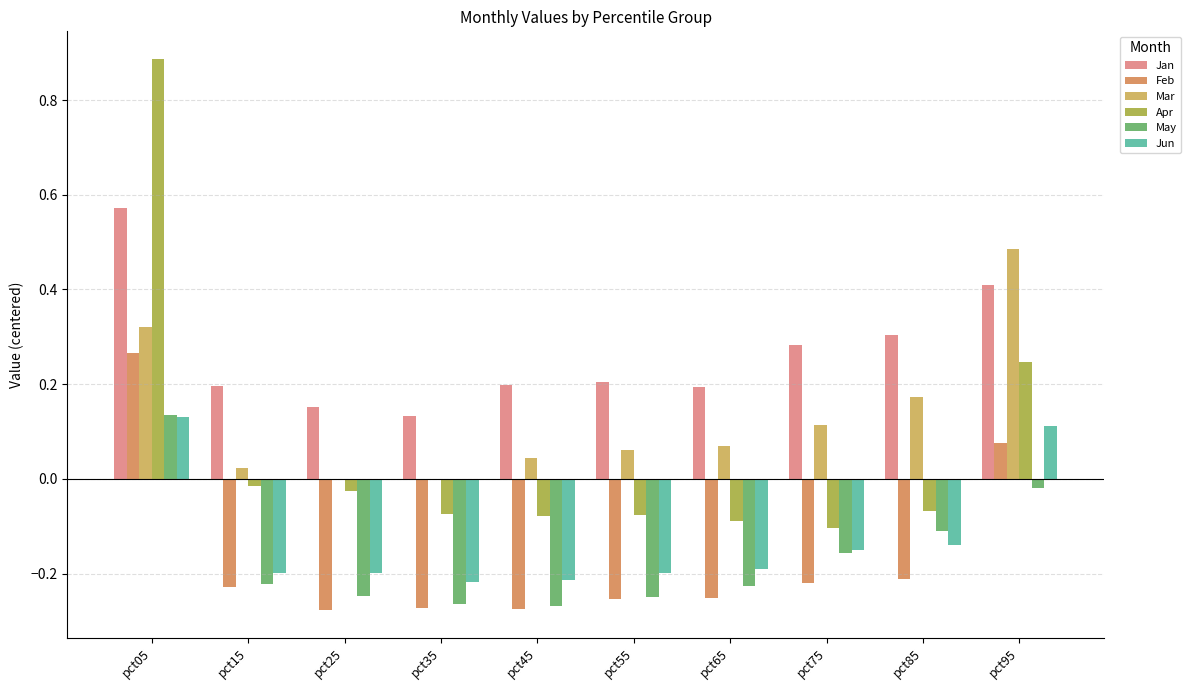

Reading right to left, what are all the values shown in this chart?

Jan: 0.4	0.3	0.3	0.2	0.2	0.2	0.1	0.2	0.2	0.6
Feb: 0.1	-0.2	-0.2	-0.3	-0.3	-0.3	-0.3	-0.3	-0.2	0.3
Mar: 0.5	0.2	0.1	0.1	0.1	0.0	-0.0	0.0	0.0	0.3
Apr: 0.2	-0.1	-0.1	-0.1	-0.1	-0.1	-0.1	-0.0	-0.0	0.9
May: -0.0	-0.1	-0.2	-0.2	-0.2	-0.3	-0.3	-0.2	-0.2	0.1
Jun: 0.1	-0.1	-0.2	-0.2	-0.2	-0.2	-0.2	-0.2	-0.2	0.1